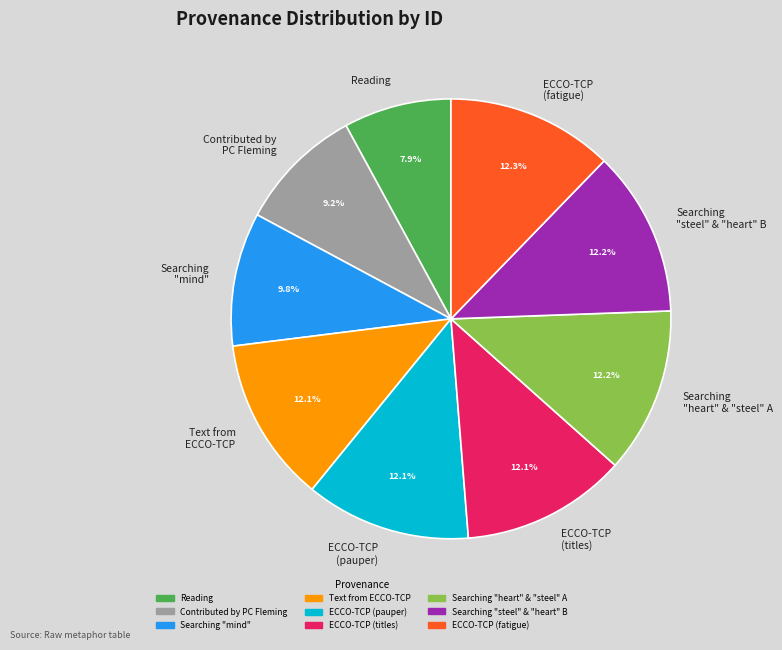

Between Reading and ECCO-TCP (titles), which is larger?

ECCO-TCP (titles)